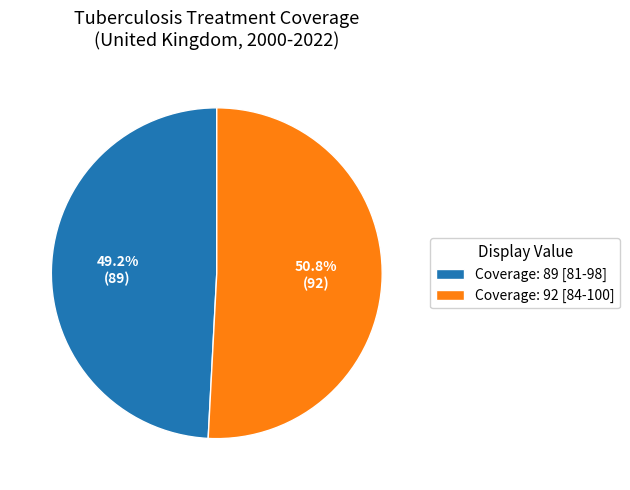

Rank the categories by value from highest to lowest.

Coverage: 92 [84-100], Coverage: 89 [81-98]